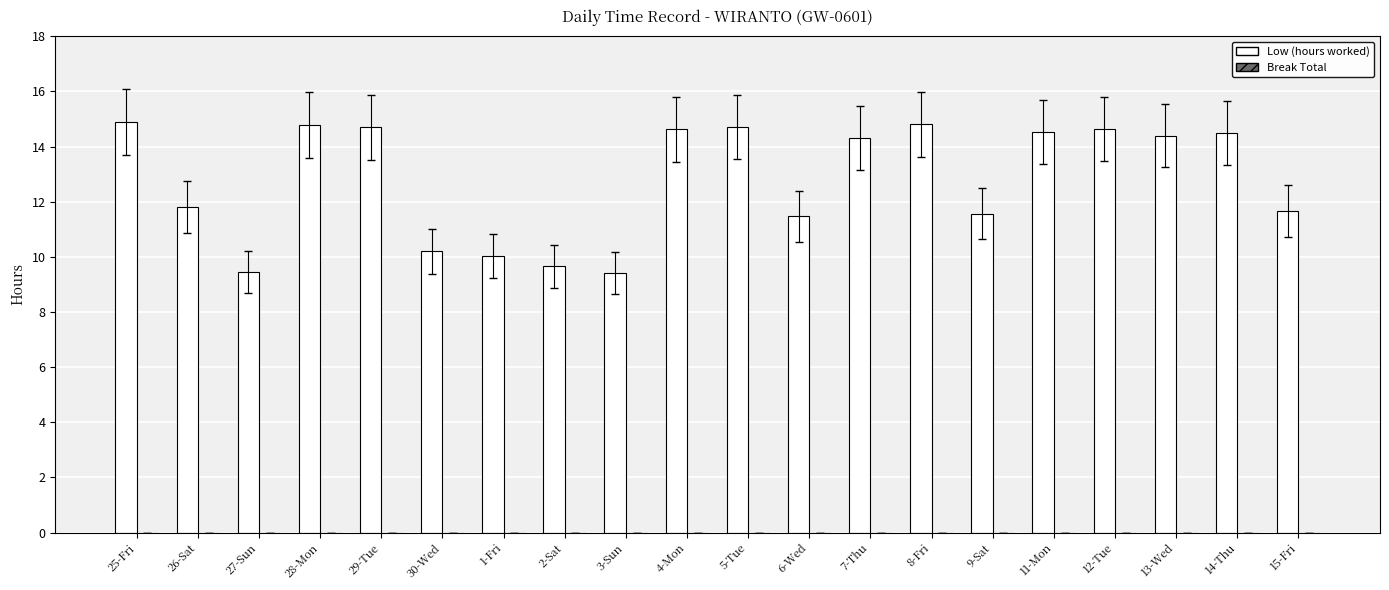

What is the difference between the maximum and minimum values?

5.5